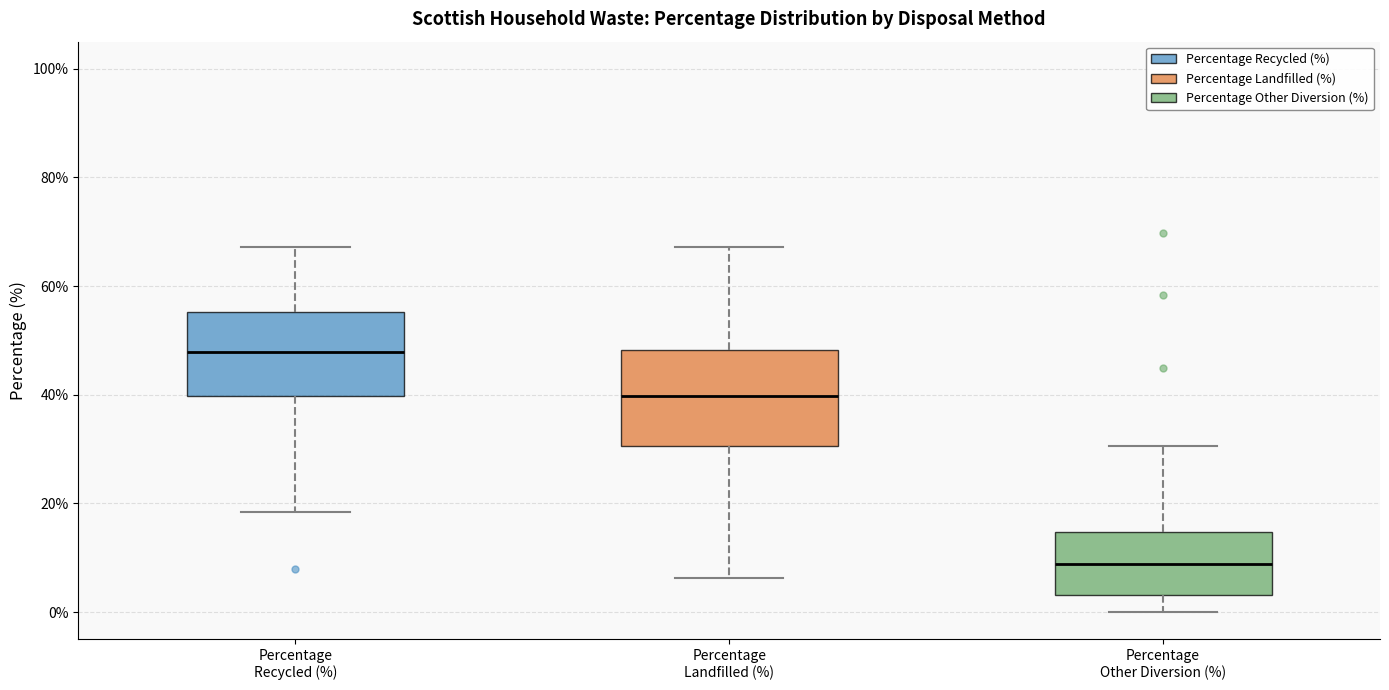

Which box has the highest median line?

Percentage Recycled (%)